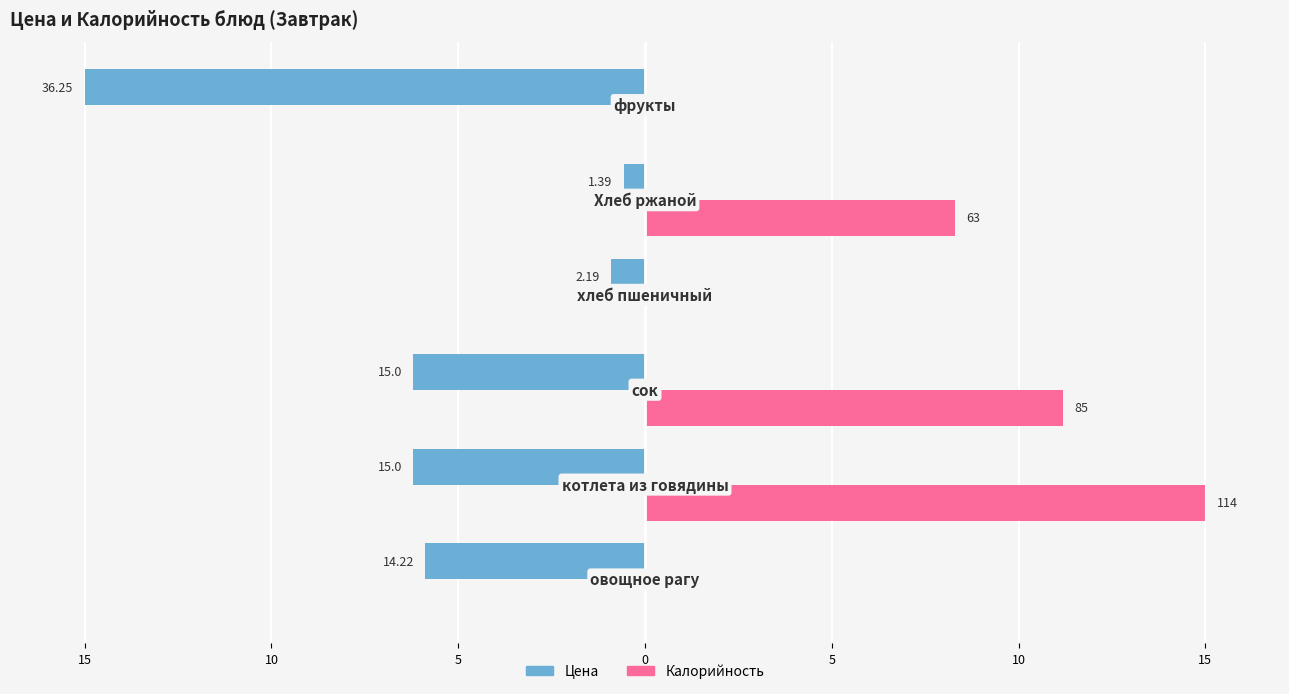

What are all the series names shown in the legend?

Цена, Калорийность